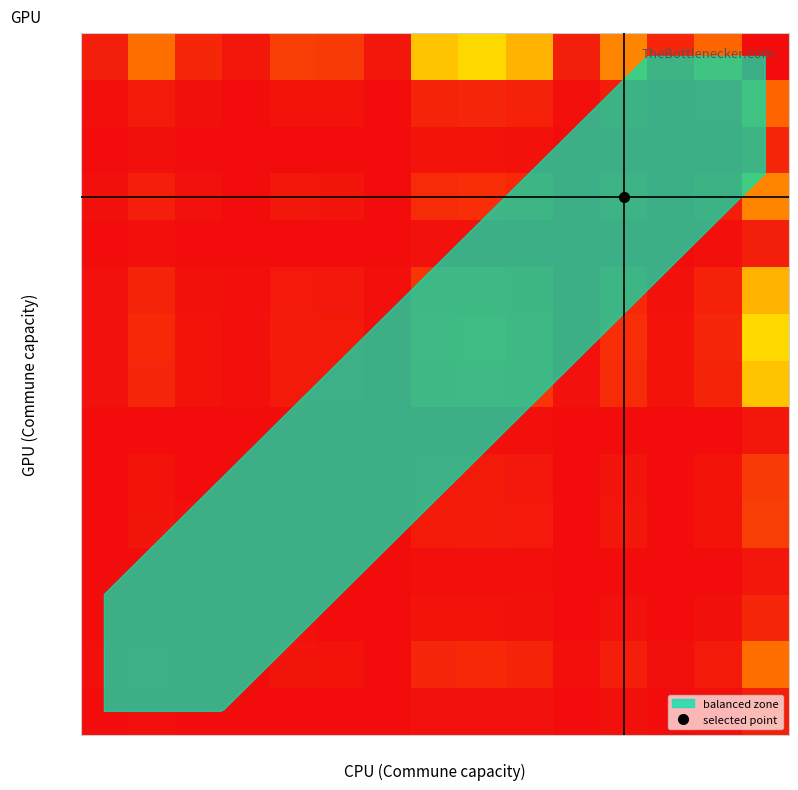

At how many categories does at least one series exceed 57524?

1